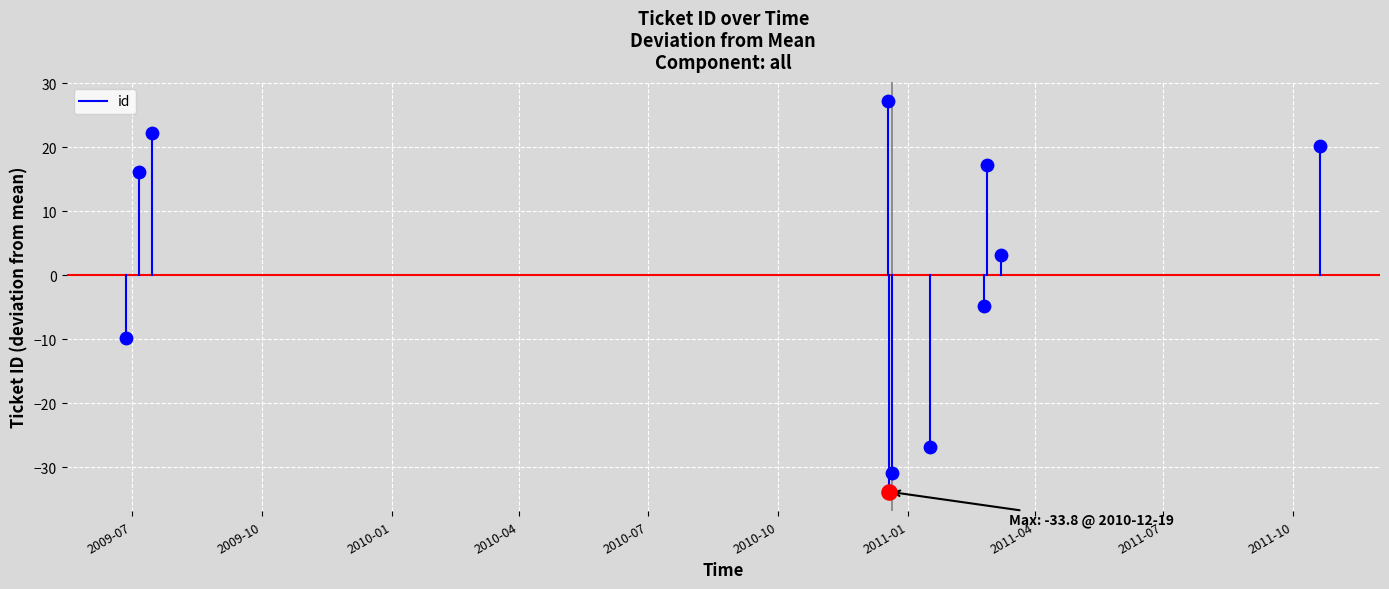

Which has a higher value, 2009-07 or 2009-10?

2009-07